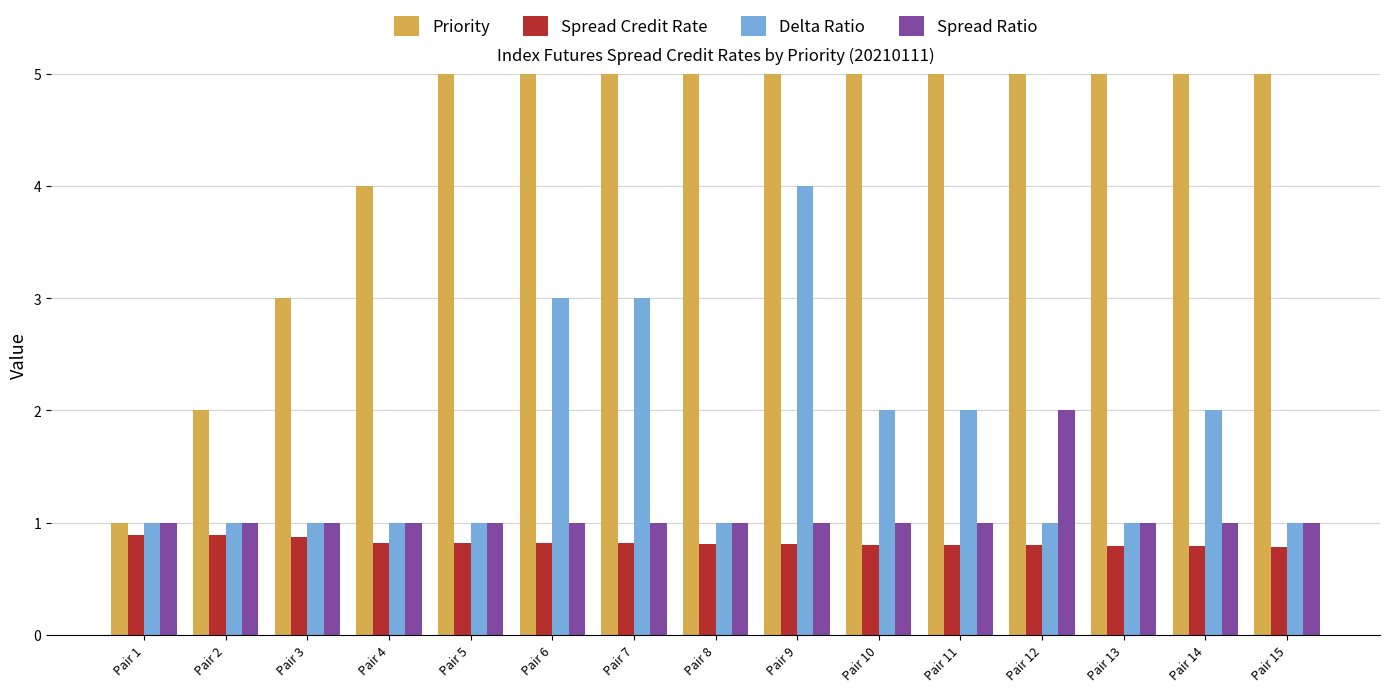

How many categories are shown in the chart?

15